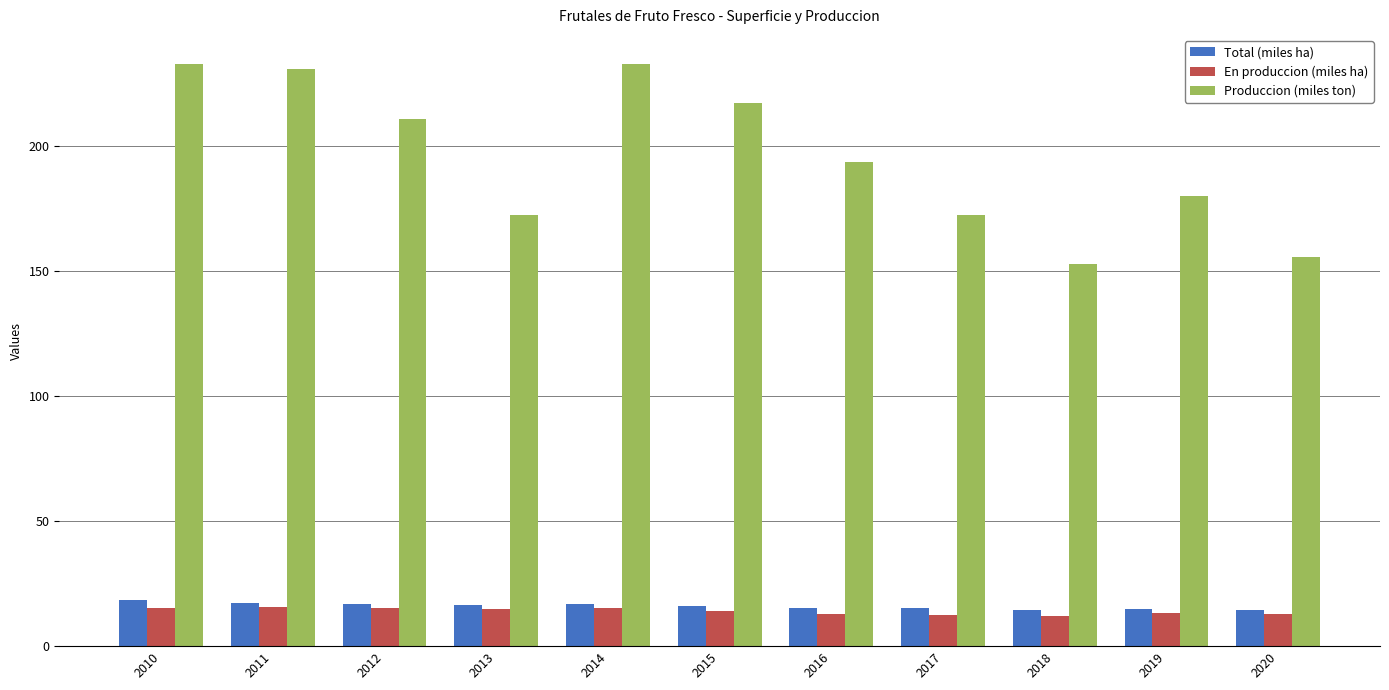

What is the difference between the highest and lowest values at 2014?

217.7